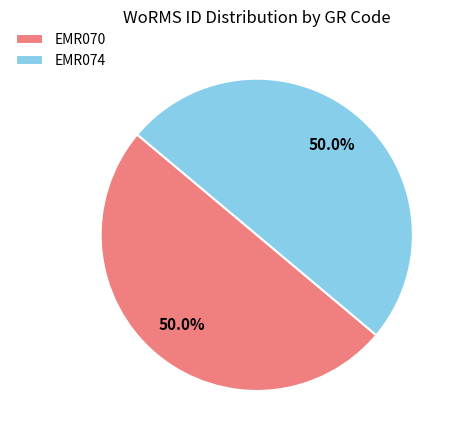

What percentage is the EMR070 slice, to the nearest percent?

50%